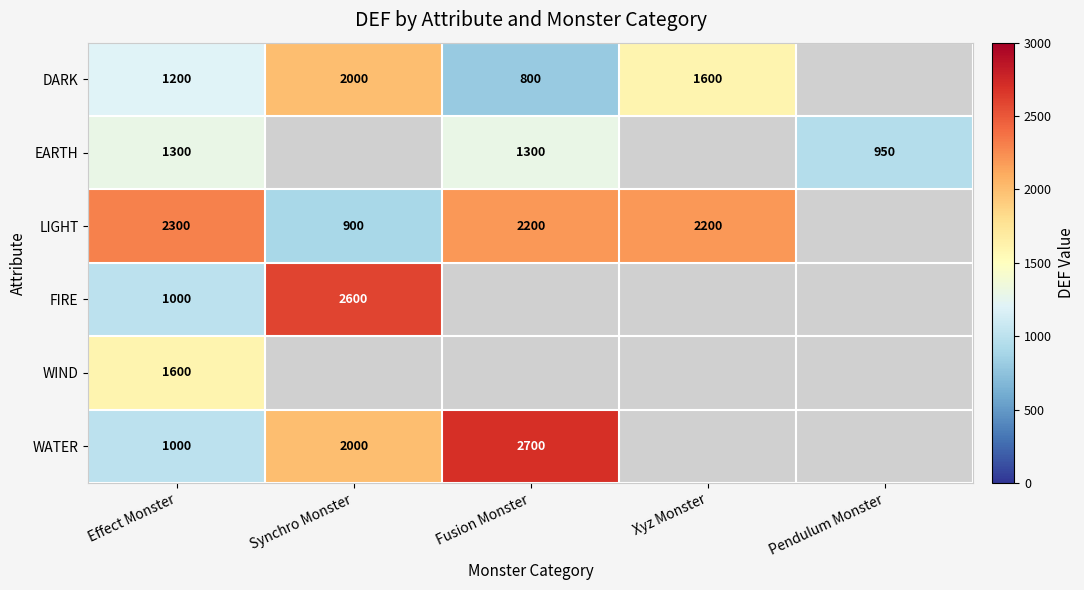

What is the sum of the WATER values at Synchro Monster and Fusion Monster?

4700